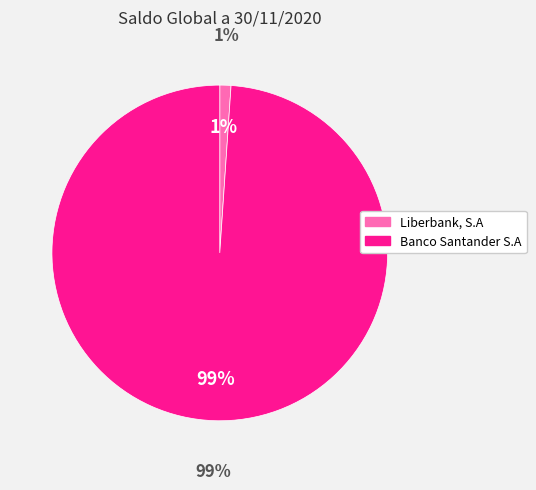

Which slice is the smallest?

Liberbank, S.A